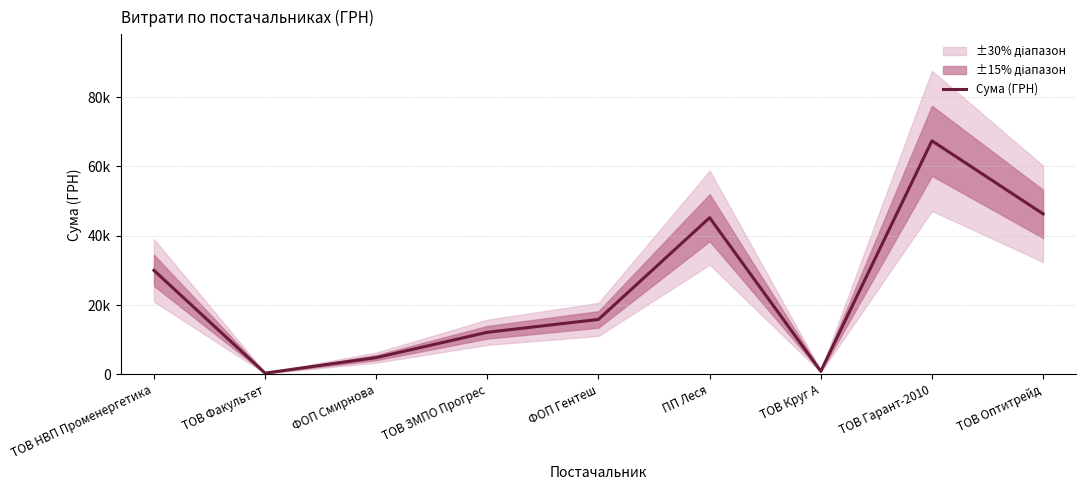

What is the difference between the values at ТОВ ЗМПО Прогрес and ФОП Гентеш?

3710.8